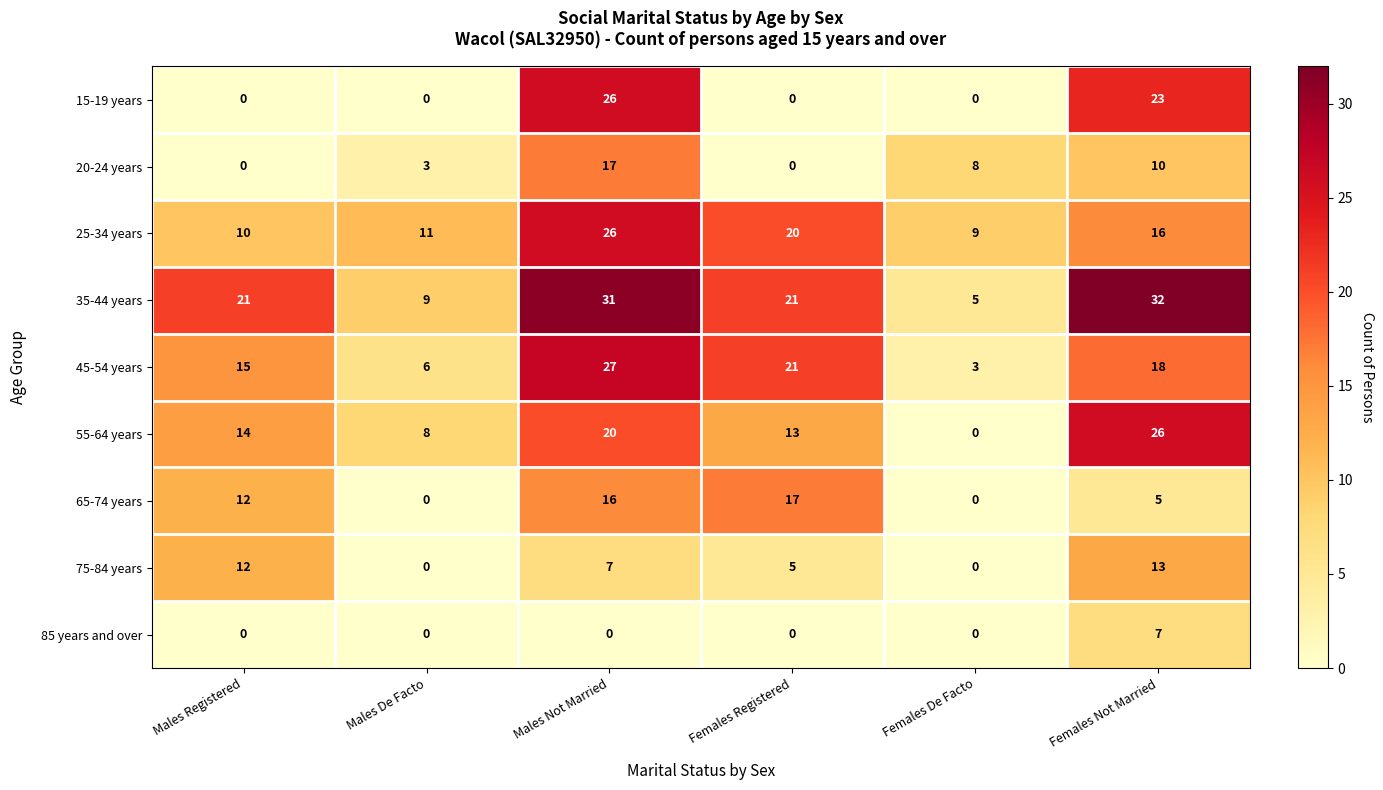

At how many categories does at least one series exceed 19?

4